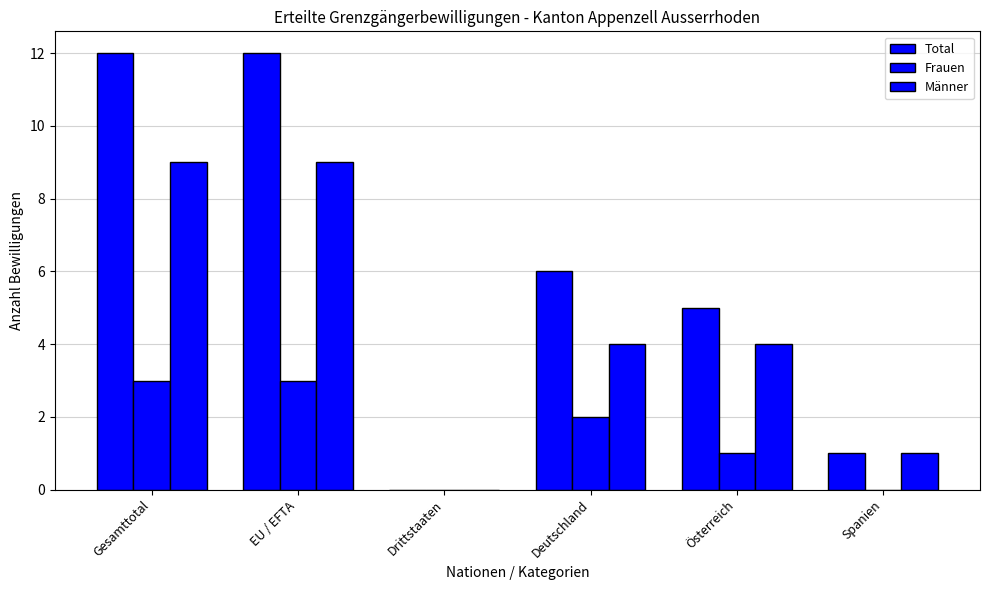

Reading left to right, extract all data points from this chart.

Total: 12	12	0	6	5	1
Frauen: 3	3	0	2	1	0
Männer: 9	9	0	4	4	1